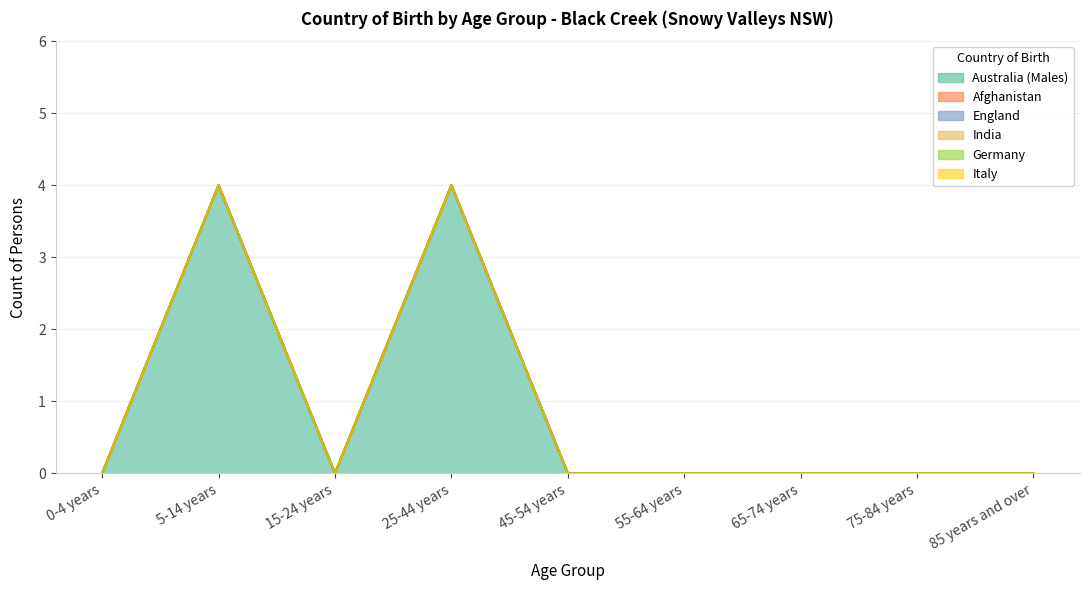

What is the label of the 6th point from the left?

55-64 years